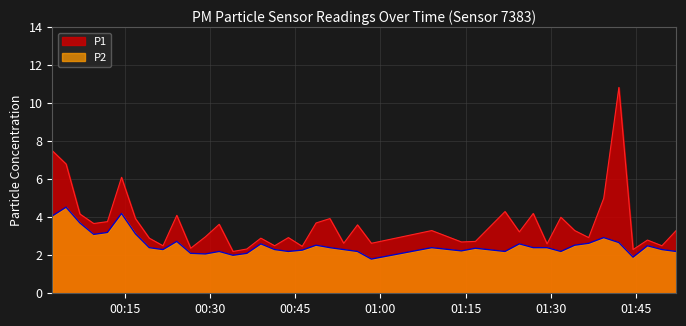

Which series has the largest range (max minus min)?

P1